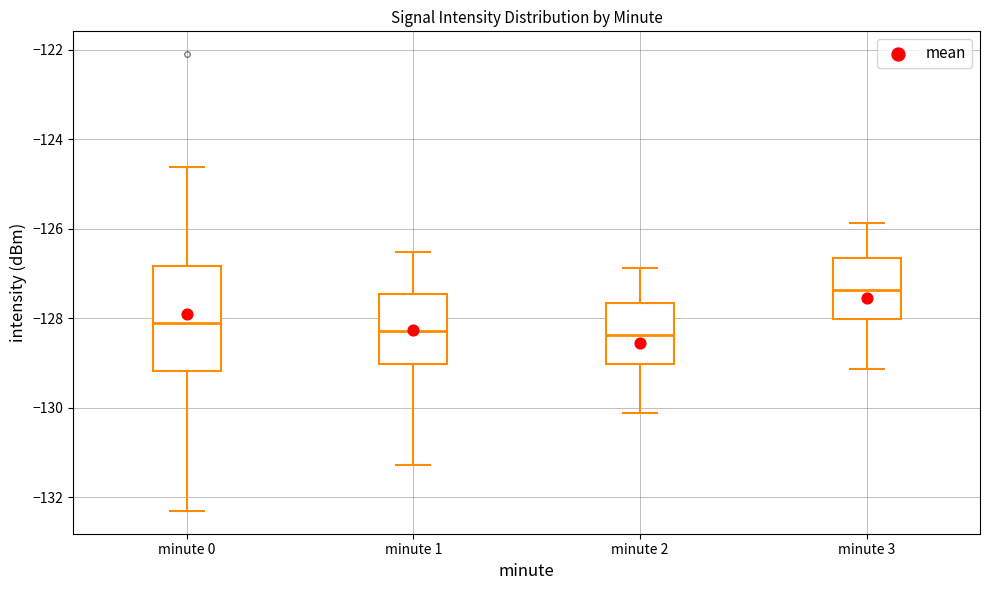

Reading left to right, transcribe this box plot: for each box, give where its median line is, the range the box spans, and where its two whiskers end, as read against the y-axis. The values are not printed on the chart, so give them approximately, as read against the axis.

minute 0: median -128.2, box -129.2 to -126.8, whiskers -132.4 to -124.6
minute 1: median -128.2, box -129.0 to -127.4, whiskers -131.2 to -126.6
minute 2: median -128.4, box -129.0 to -127.6, whiskers -130.2 to -126.8
minute 3: median -127.4, box -128.0 to -126.6, whiskers -129.2 to -125.8